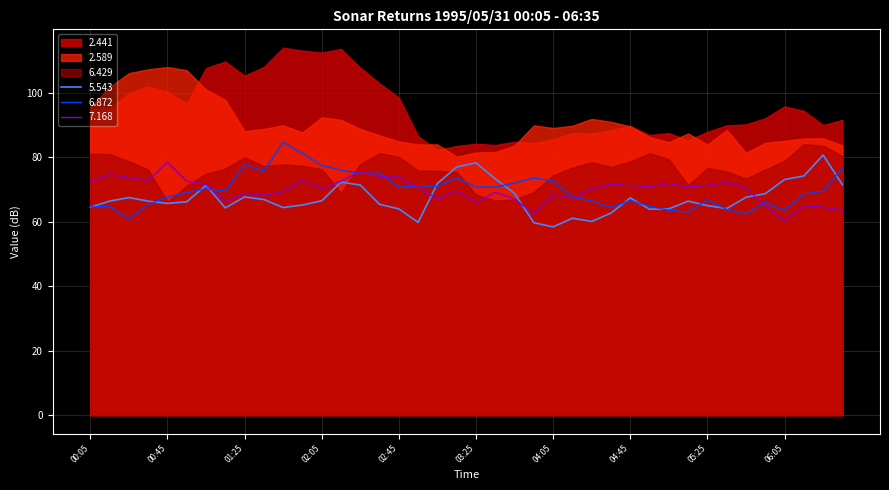

How many data points in 5.543 are above 66?

23